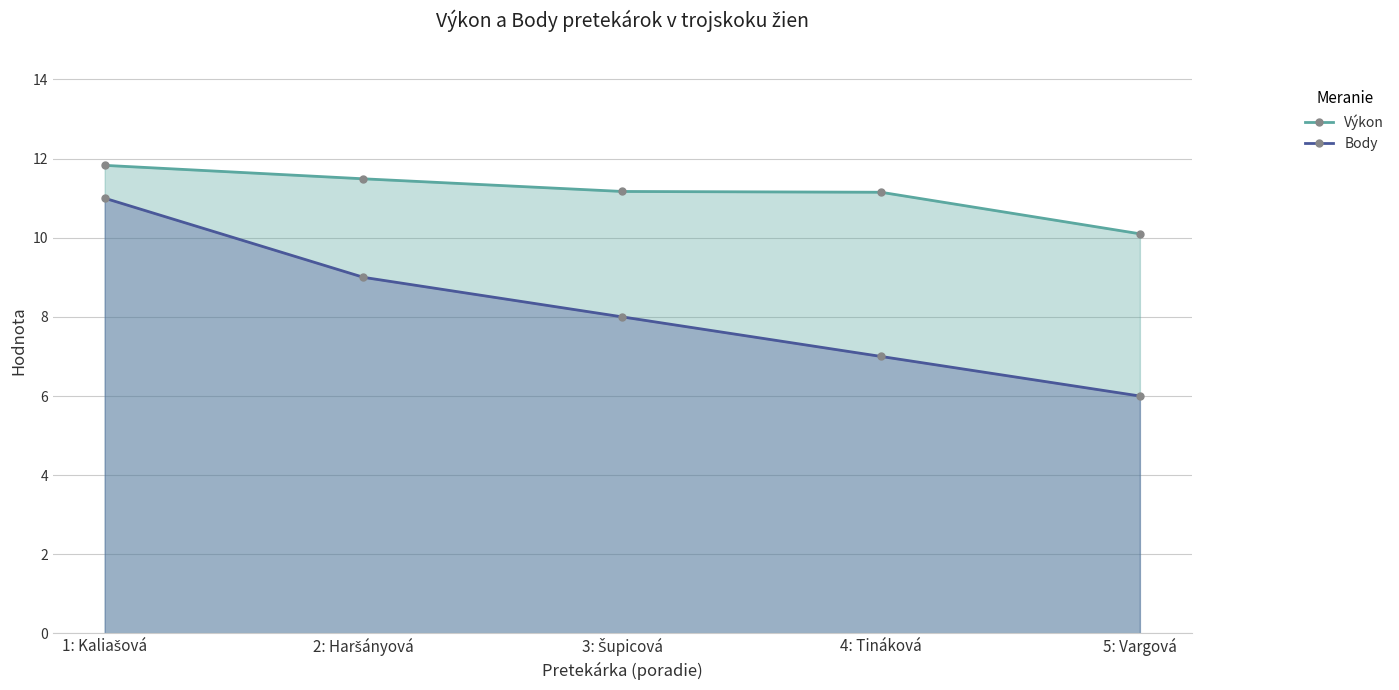

List the series in order of their overall mean, highest first.

Výkon, Body